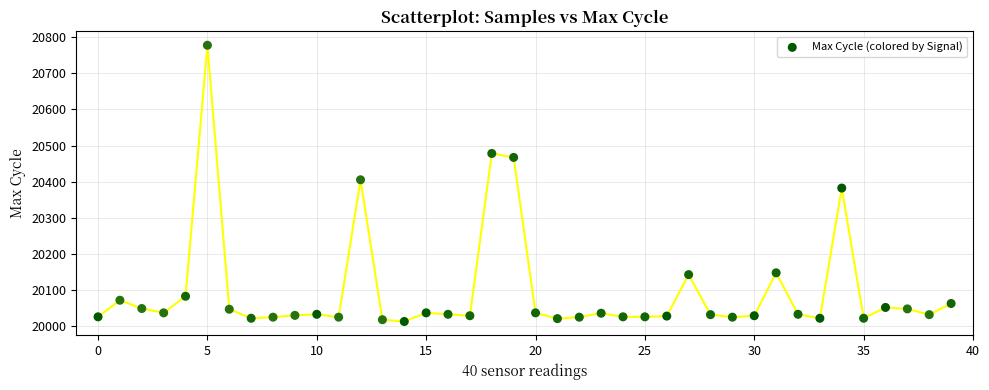

What is the range of Y values (max minus min)?

766